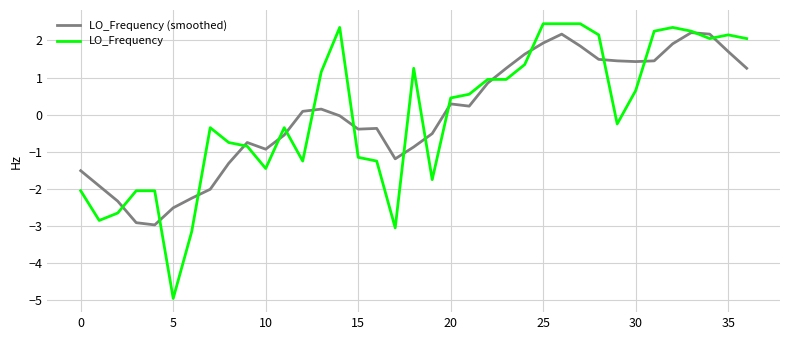

What is the smallest value displayed?

-5.0